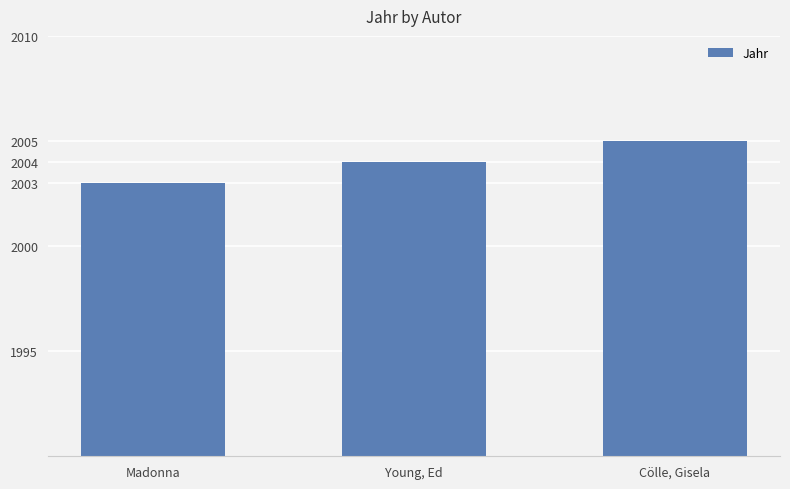

What is the sum of all values?

6012